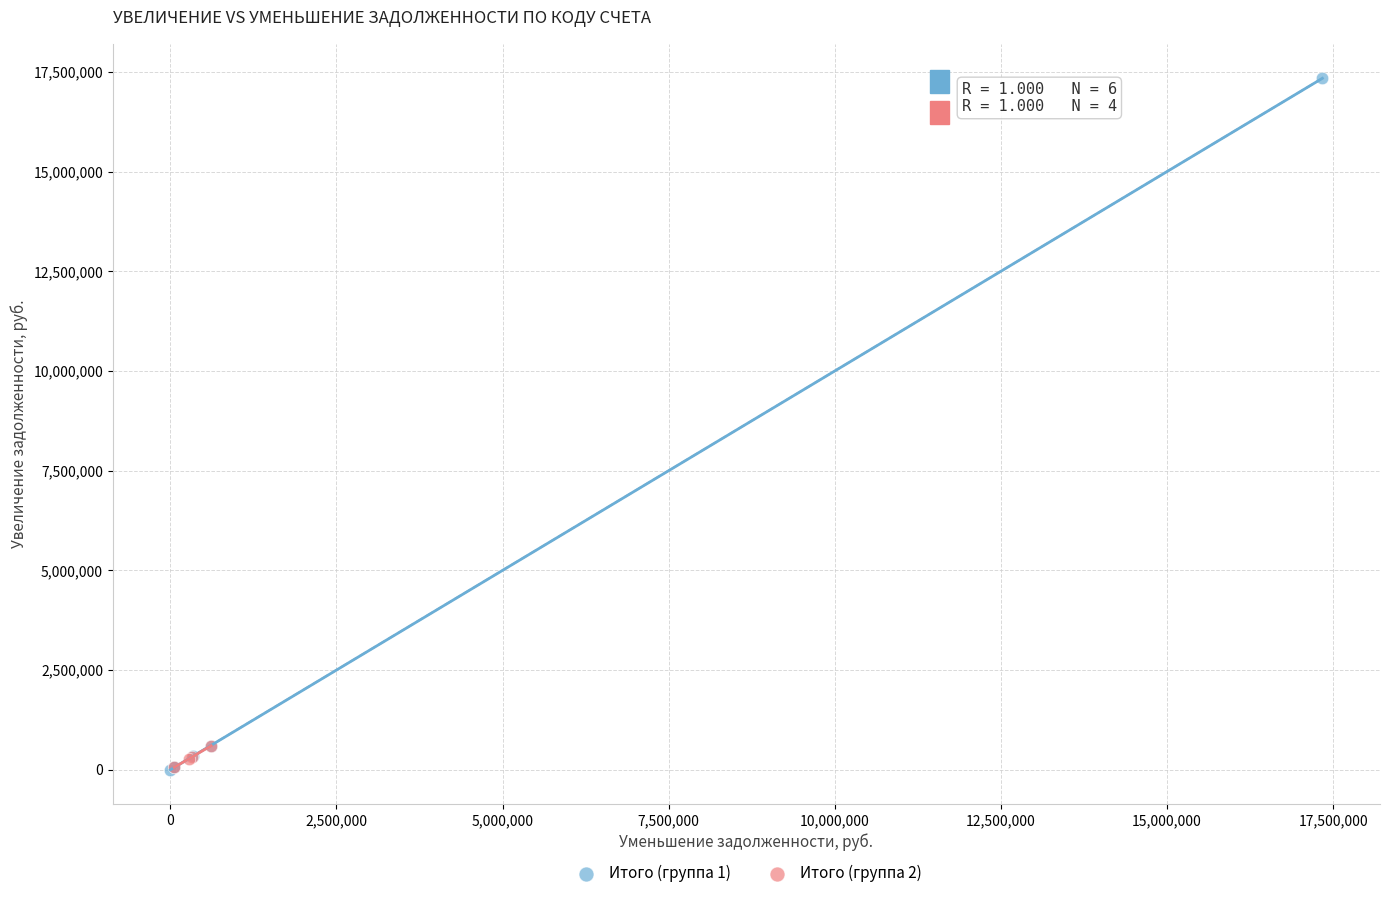

What are all the series names shown in the legend?

Итого (группа 1), Итого (группа 2)